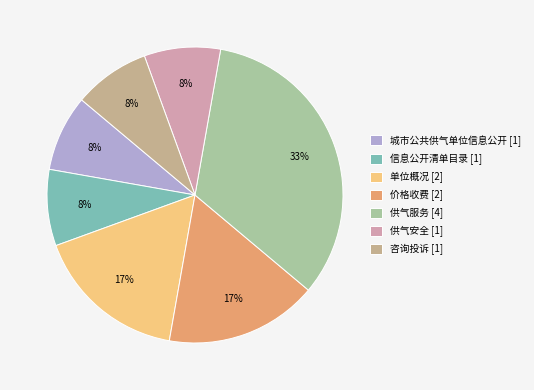

Which slice is the largest?

供气服务